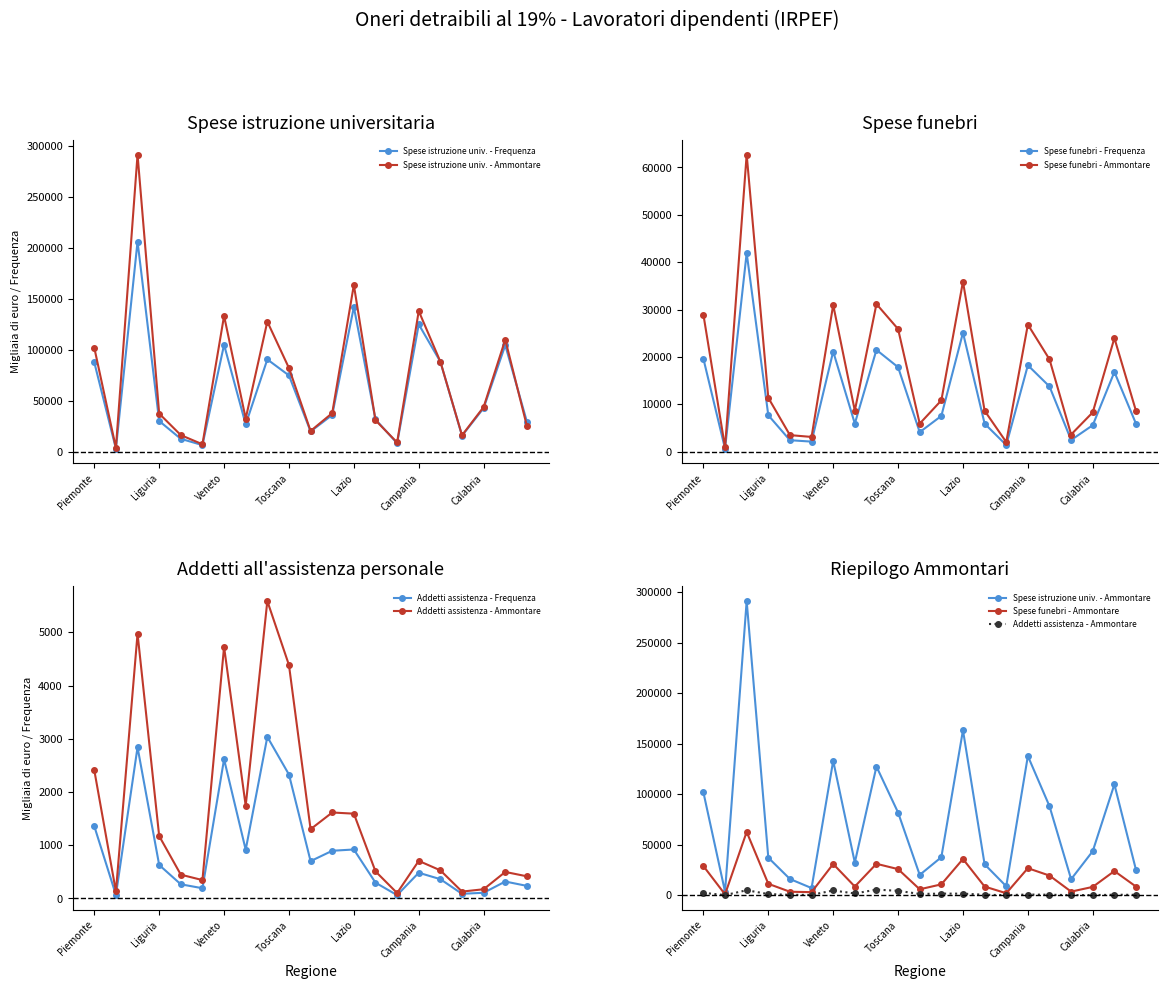

What are all the series names shown in the legend?

Spese istruzione univ. - Frequenza, Spese istruzione univ. - Ammontare, Spese funebri - Frequenza, Spese funebri - Ammontare, Addetti assistenza - Frequenza, Addetti assistenza - Ammontare